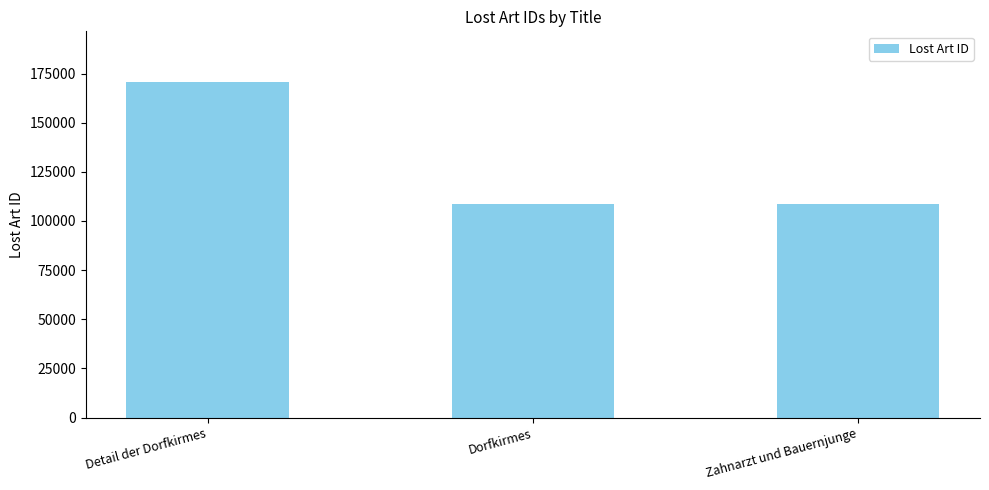

What is the difference between the values at Dorfkirmes and Detail der Dorfkirmes?

62274